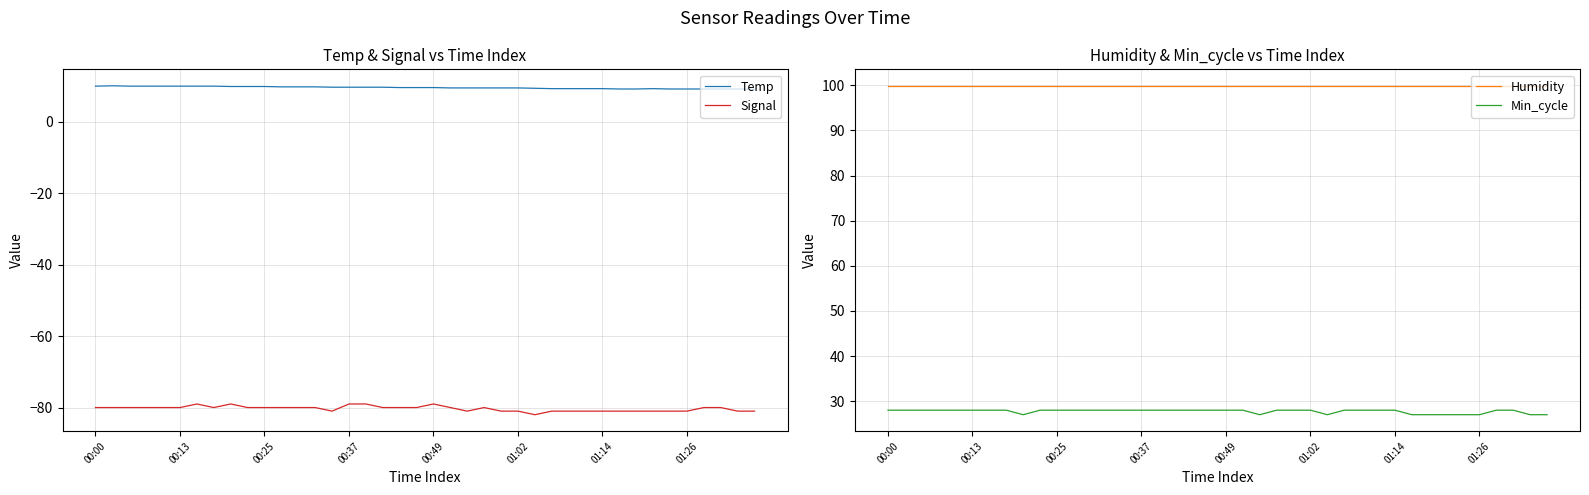

True or false: Temp and Min_cycle intersect in this chart.

False